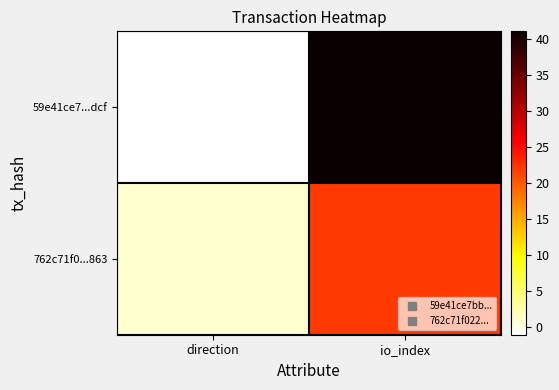

At which category is the sum across all series the highest?

io_index